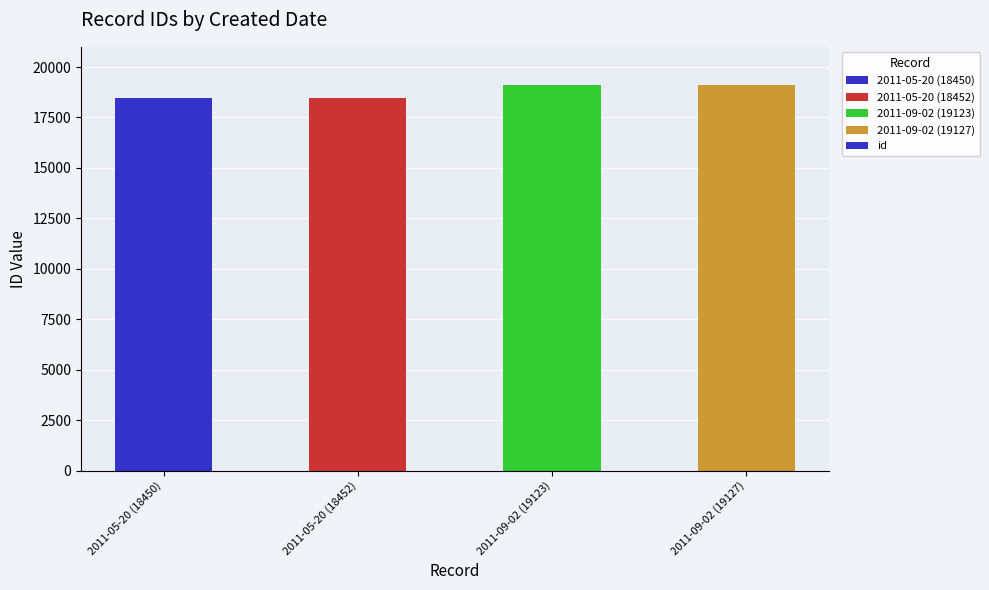

What is the maximum value shown in the chart?

19127